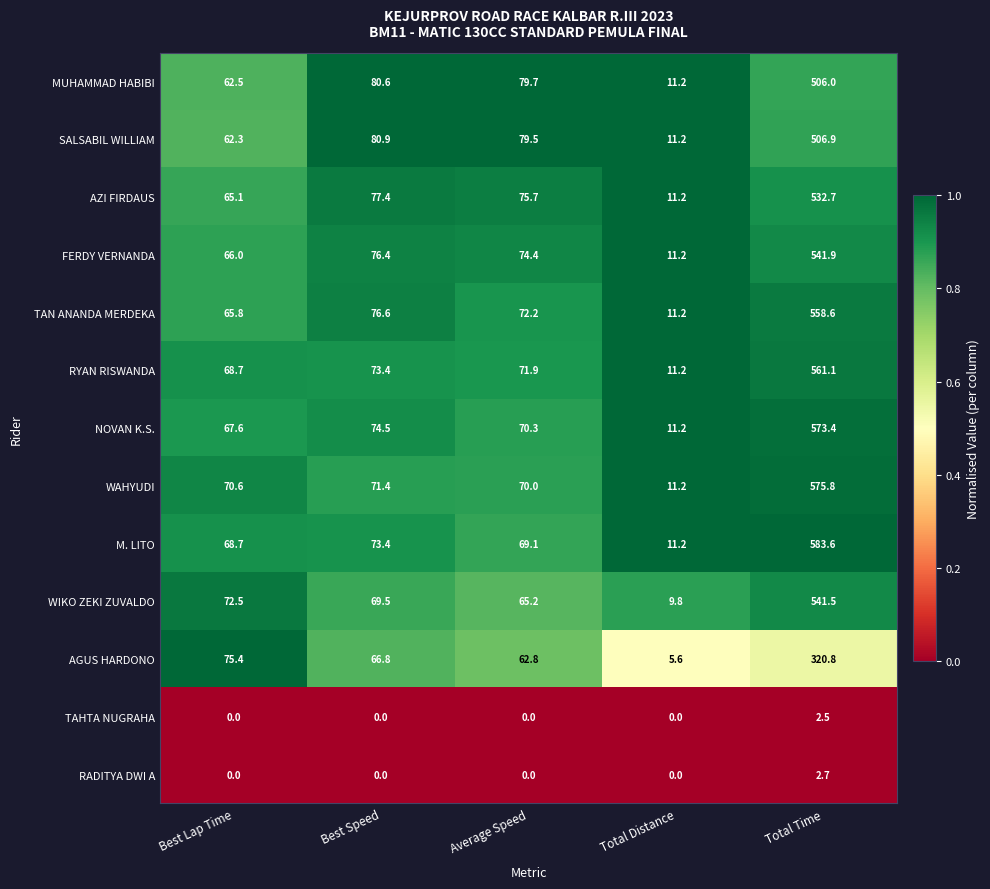

What is the approximate value of SALSABIL WILLIAM at Total Distance?

11.2